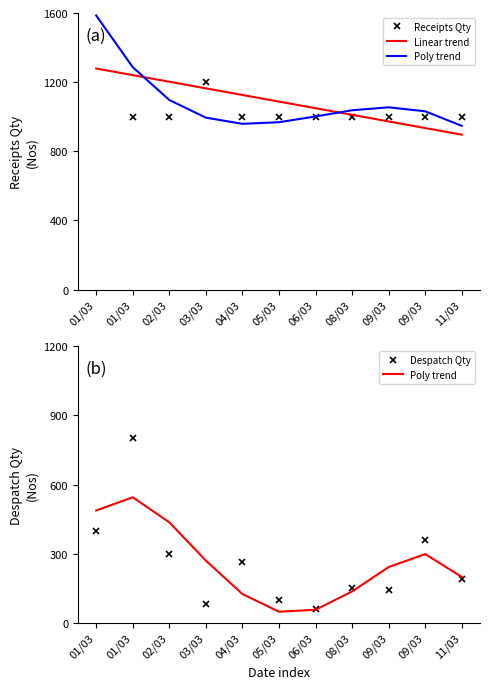

What is the smallest value displayed?

48.1